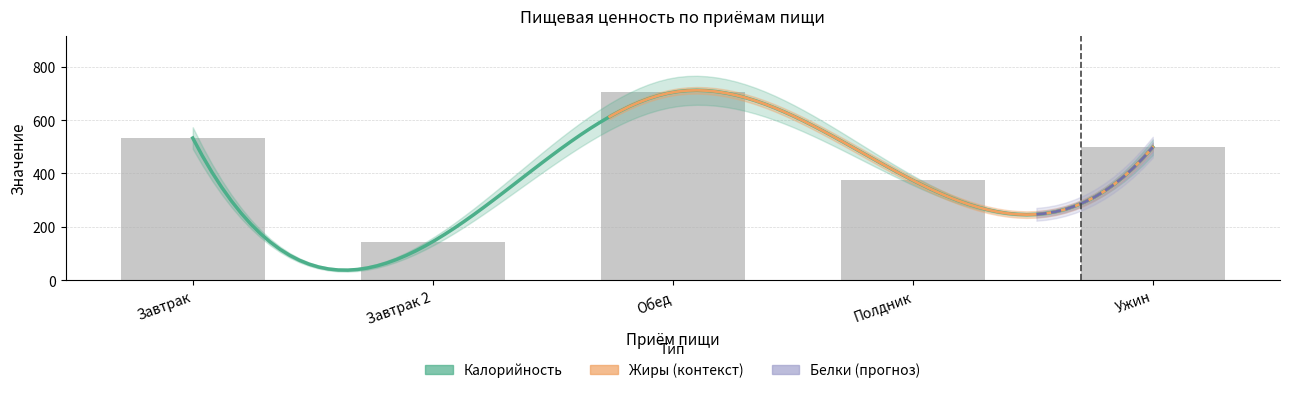

What is the label of the 4th bar from the right?

Завтрак 2